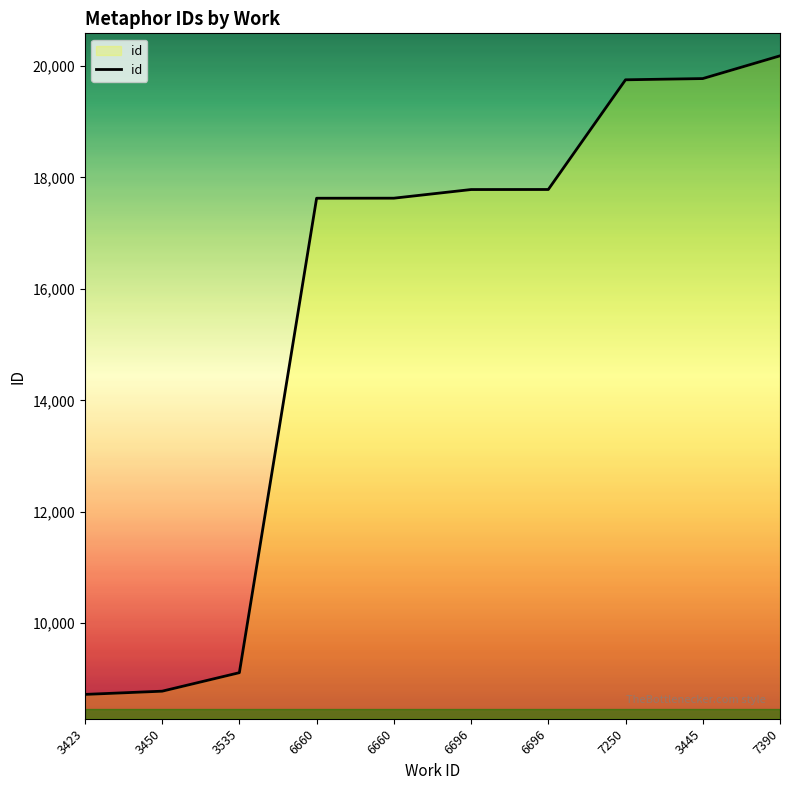

Reading left to right, what are all the values shown in this chart?

3423=8724	3450=8782	3535=9114	6660=17626	6660=17627	6696=17782	6696=17783	7250=19751	3445=19773	7390=20181